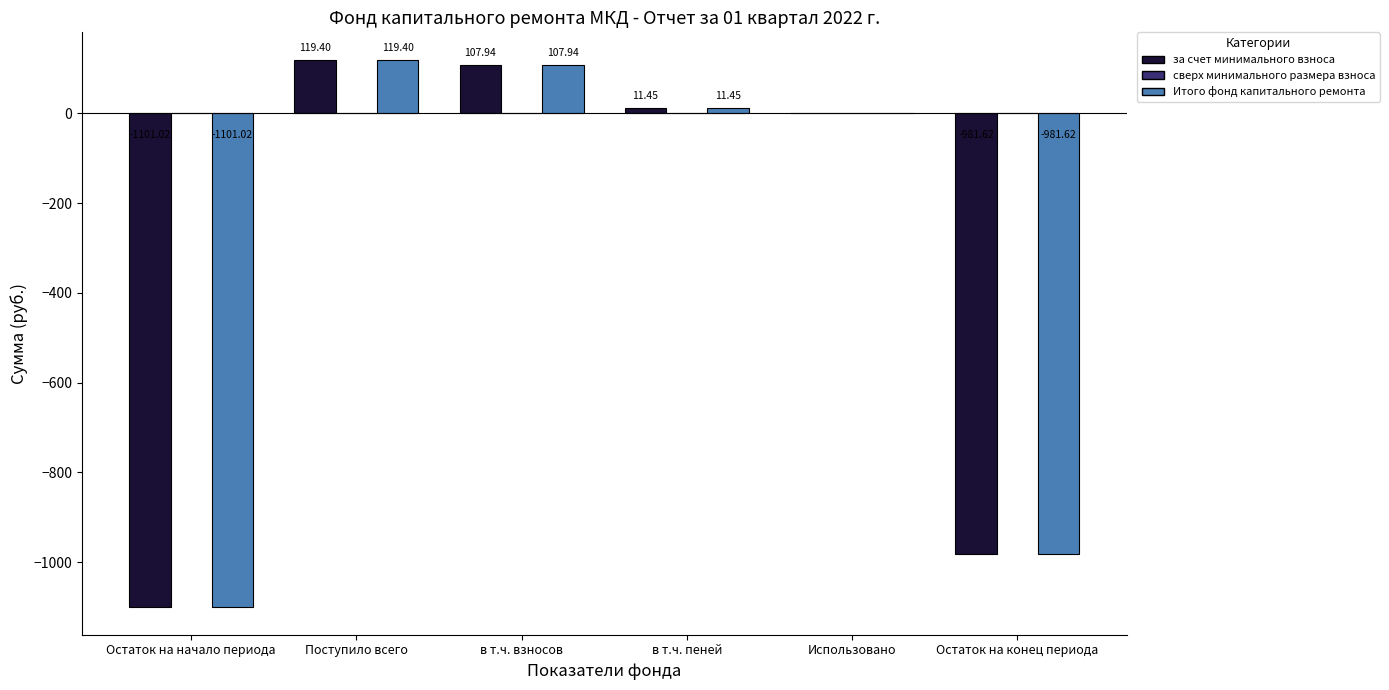

At which label does Итого фонд капитального ремонта reach its peak?

Поступило всего